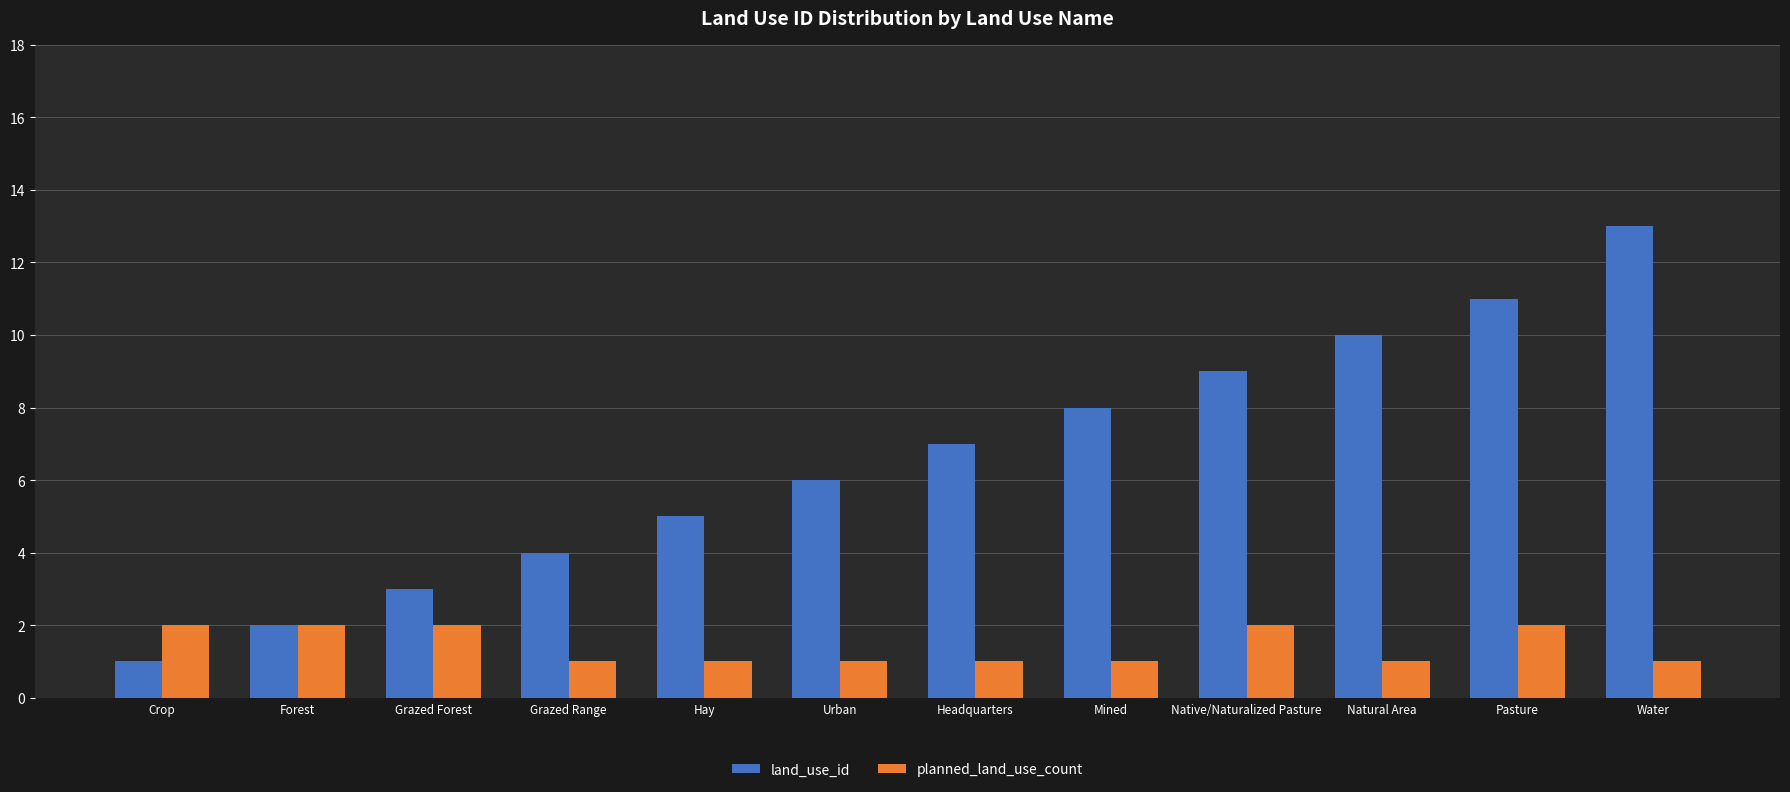

What is the average value of the land_use_id series?

7